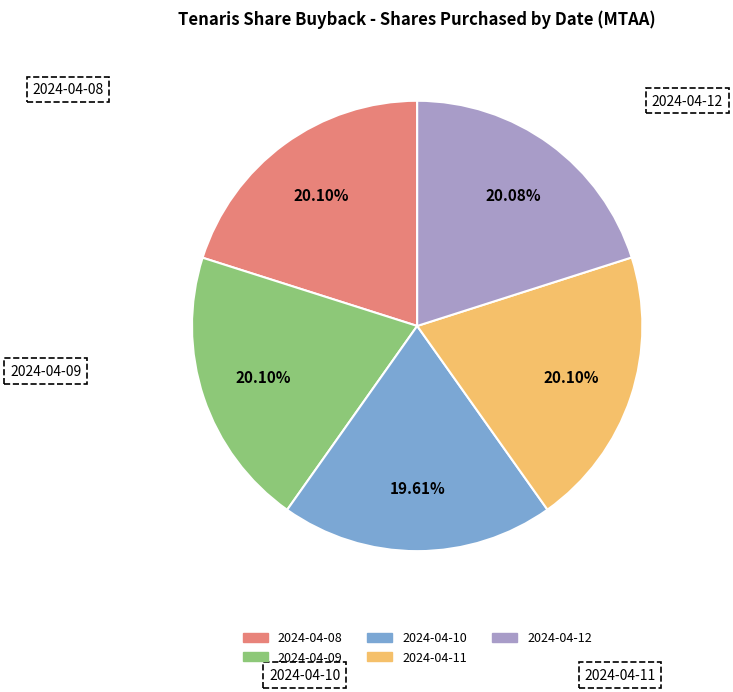

What is the ratio of the value at 2024-04-08 to the value at 2024-04-11?

1.0